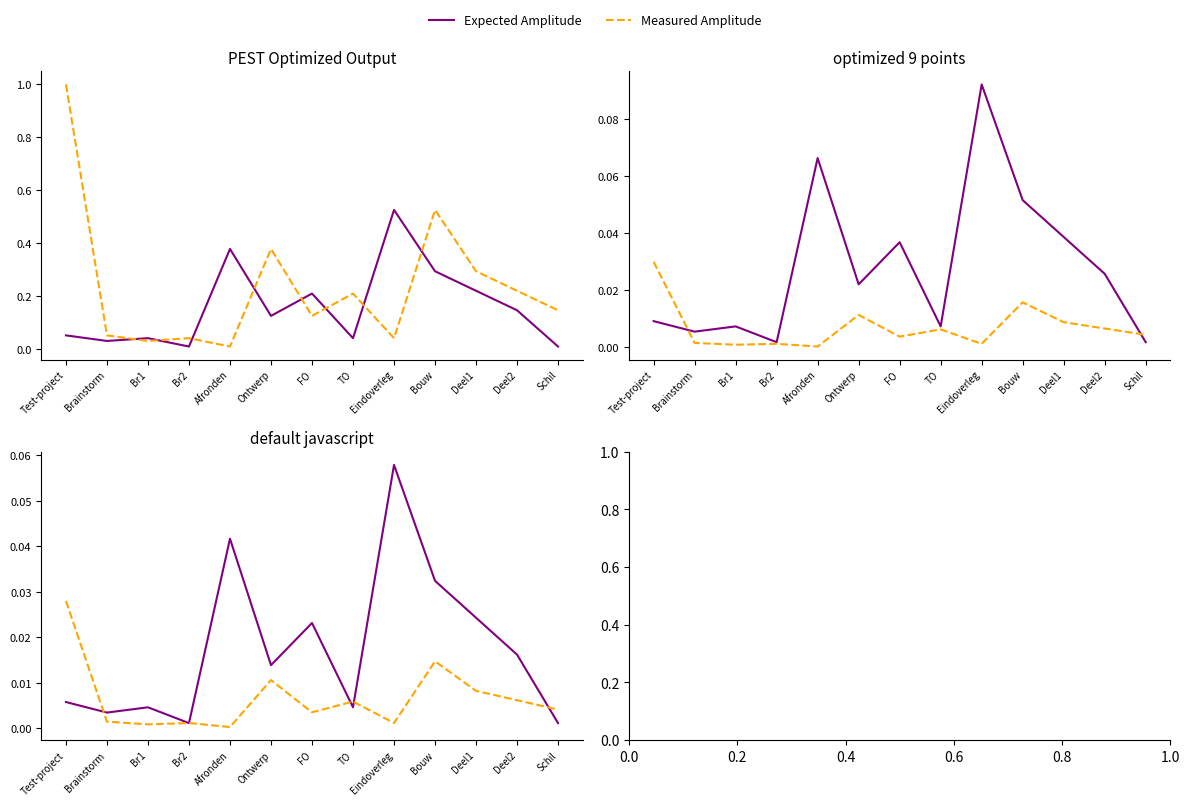

True or false: Expected Amplitude and Measured Amplitude intersect in this chart.

True